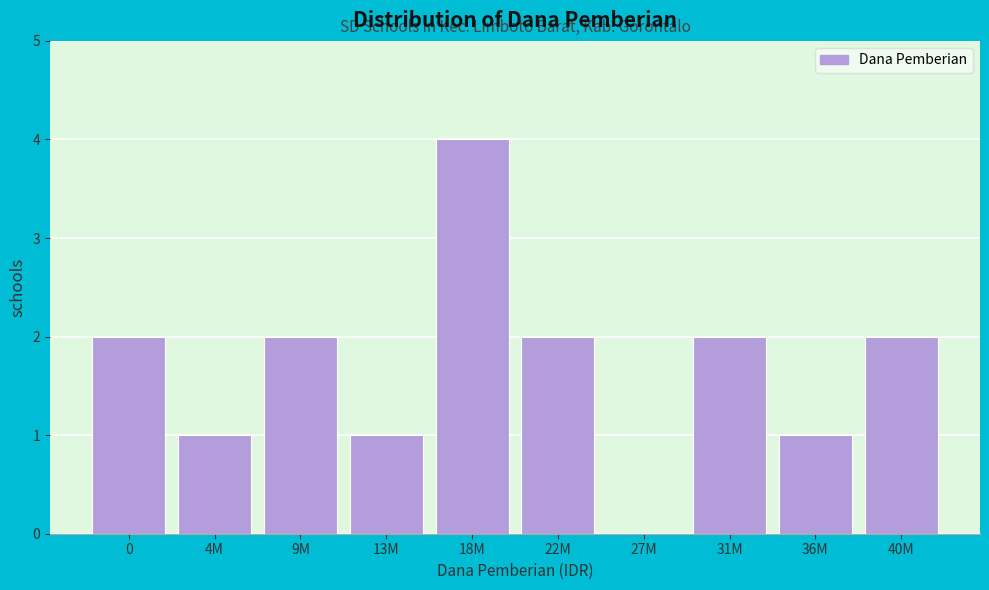

Reading left to right, extract all data points from this chart.

0=2	4M=1	9M=2	13M=1	18M=4	22M=2	27M=0	31M=2	36M=1	40M=2